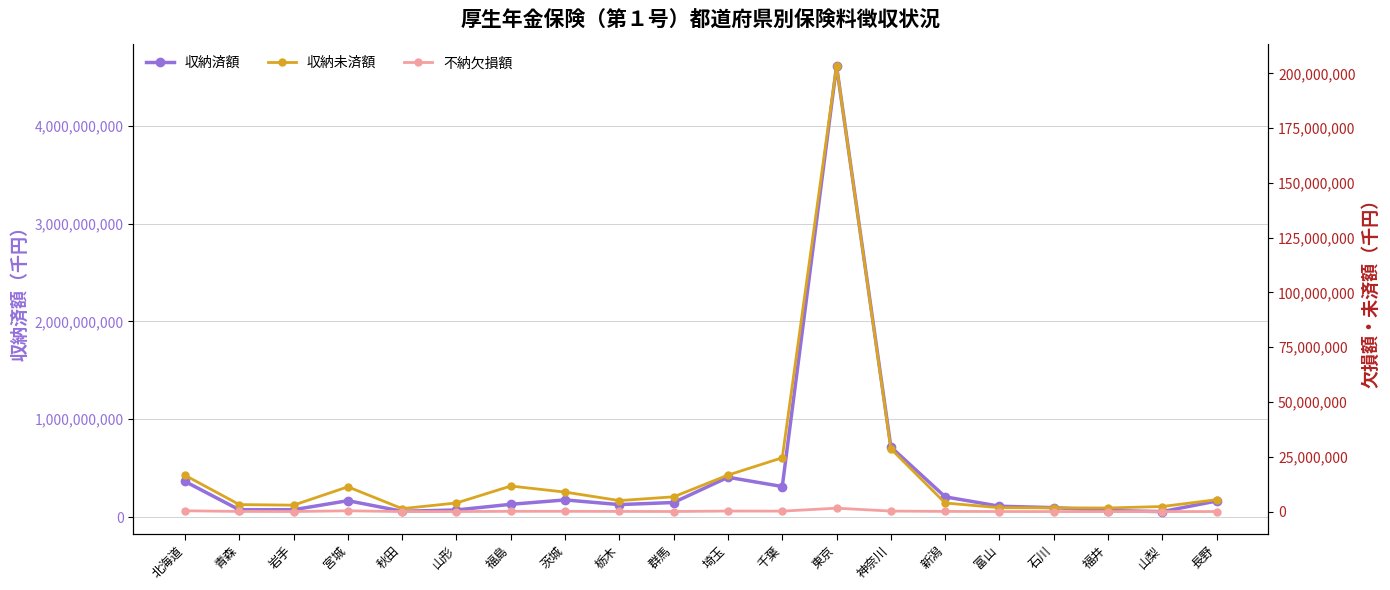

Reading left to right, transcribe all the data shown in this chart.

収納済額: 364140608	74101282	74781609	167275808	58742275	72323348	130188546	175016100	127234669	148526875	406880462	312020104	4613491316	716494886	206635758	110552911	96212043	65738730	55646608	163853751
収納未済額: 16583140	3218995	2953619	11320260	1360761	3950415	11678792	8916764	5039853	6761654	16675929	24587413	203380846	28657279	3935584	1793578	1735251	1660470	2337404	5452290
不納欠損額: 387096	89591	33777	383751	16532	24435	138844	145624	96139	56630	266002	228944	1571519	256348	98831	48613	28807	18970	26527	44020